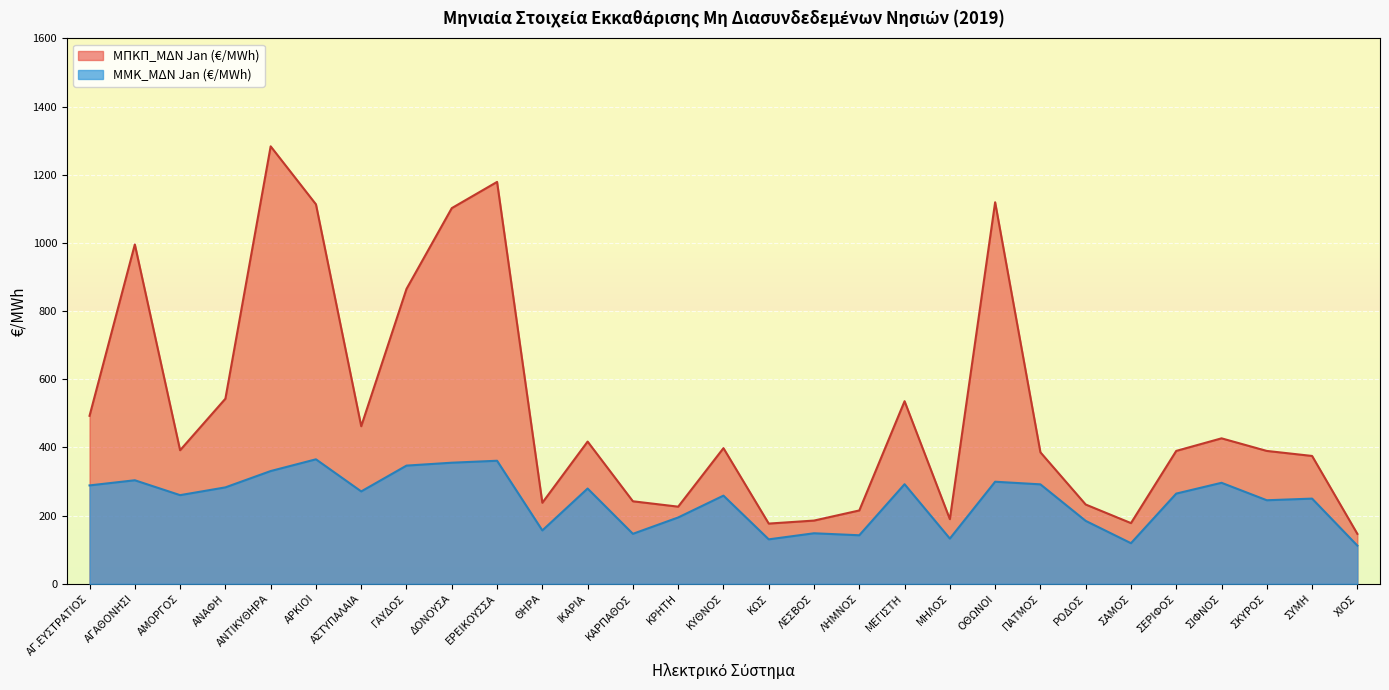

Which series changed the most between ΓΑΥΔΟΣ and ΔΟΝΟΥΣΑ?

ΜΠΚΠ_ΜΔΝ Jan (€/MWh)